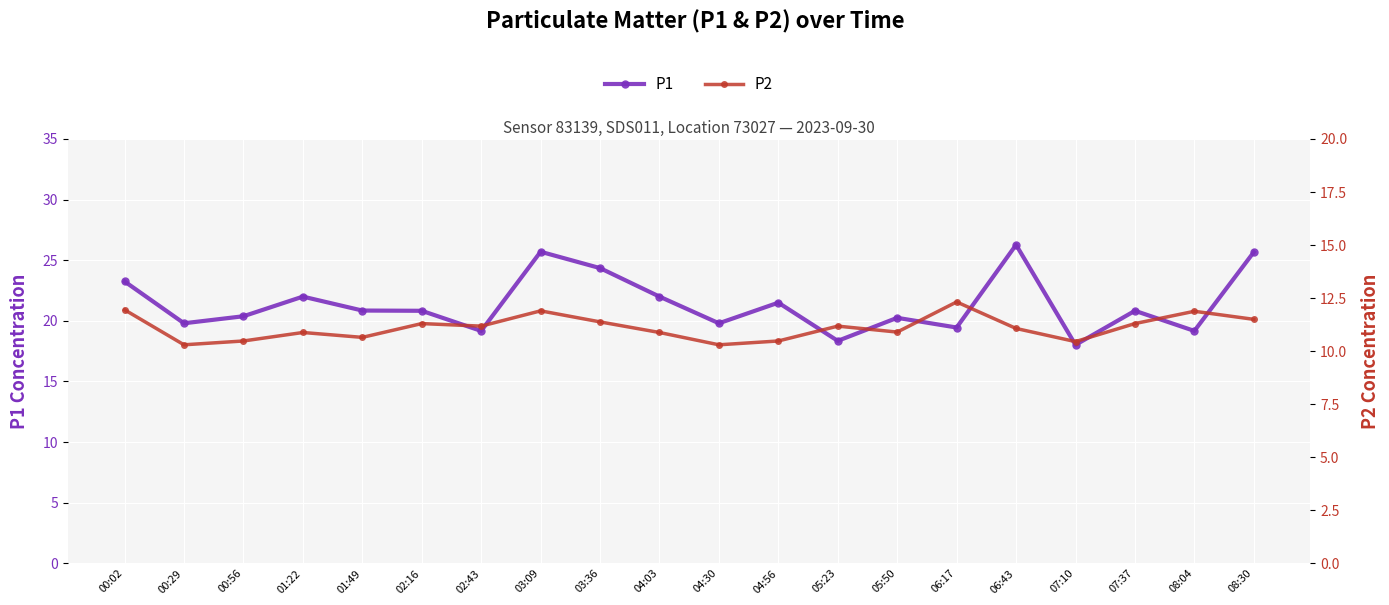

At which label is P2 closest to 11?

06:43